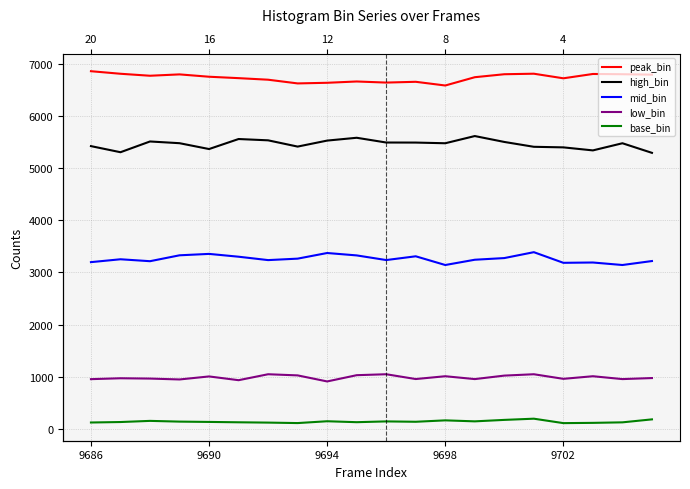

How many interior local peaks does the peak_bin series have?

5